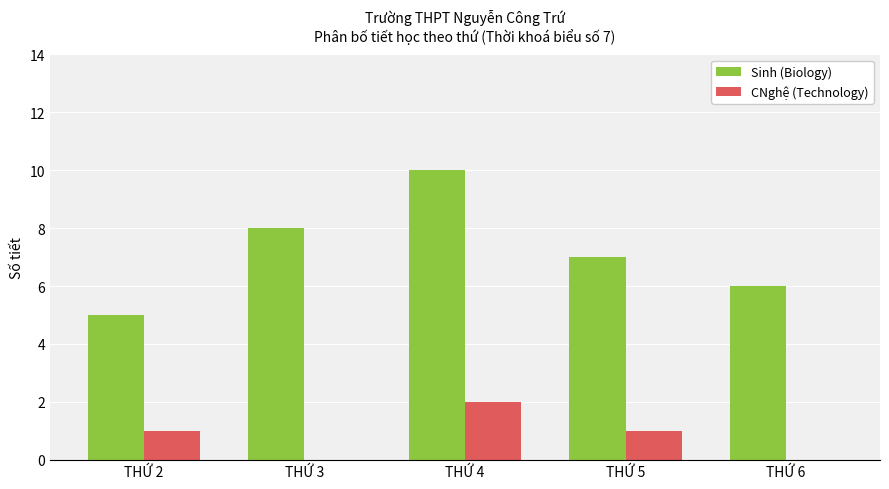

At which label does Sinh (Biology) first exceed 7?

THỨ 3